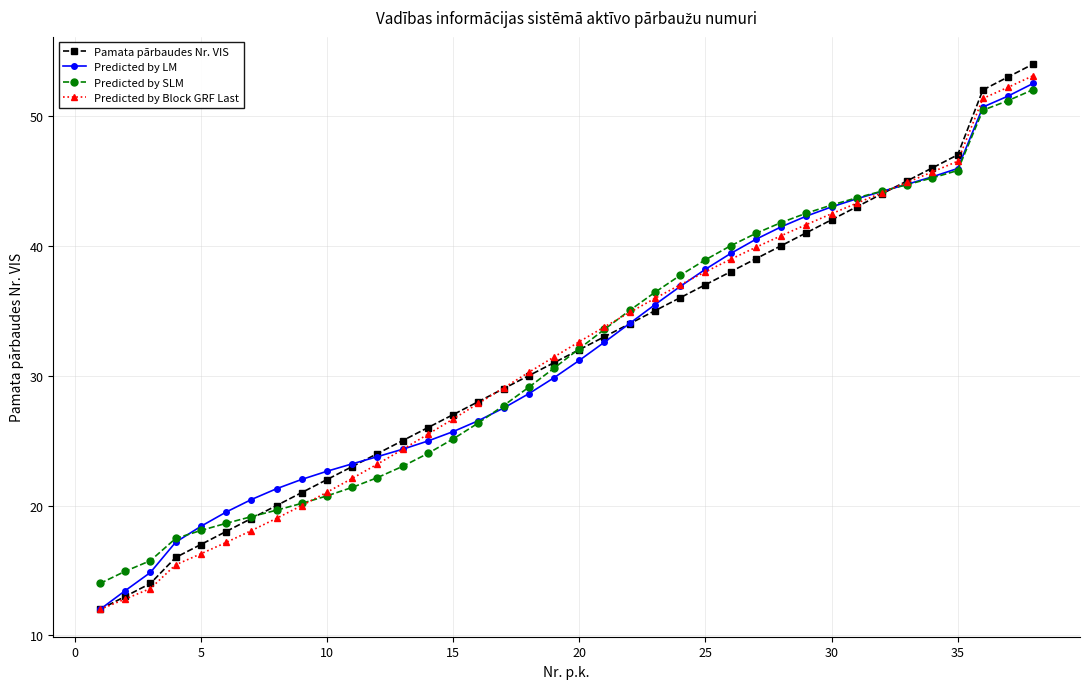

What is the value of the Predicted by Block GRF Last point at the 27th from the left?

39.9